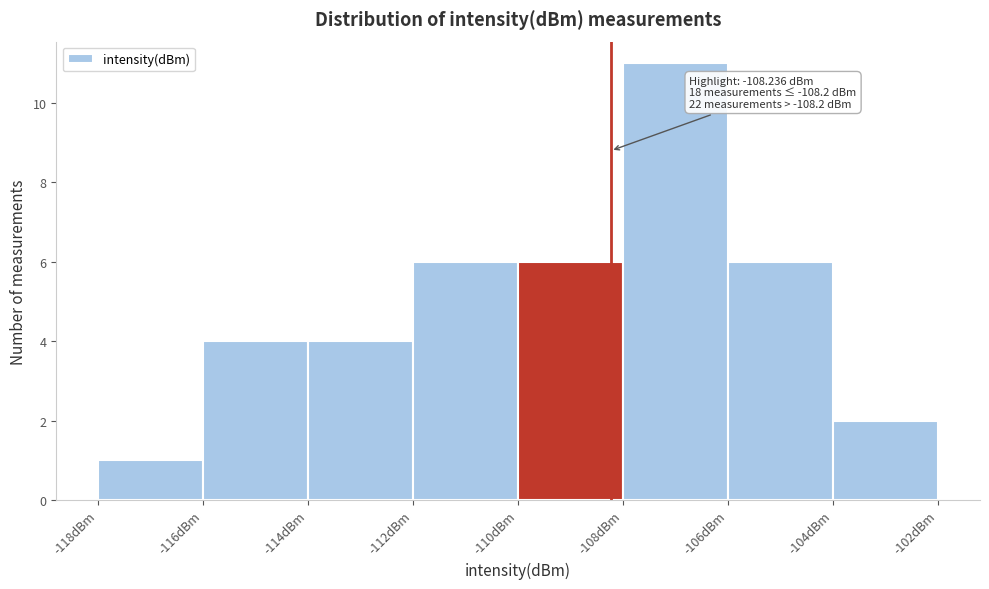

Over which range of the x-axis is the bar tallest?

-108 to -106